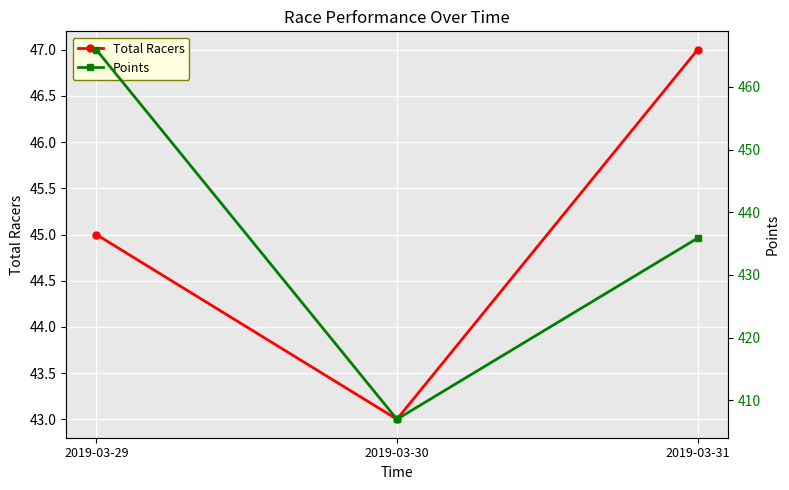

What is the value of the Total Racers point at the 2nd from the left?

43